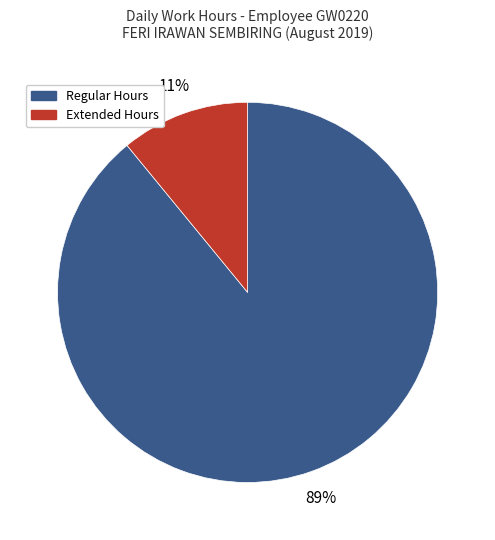

Count the number of slices in the pie.

2